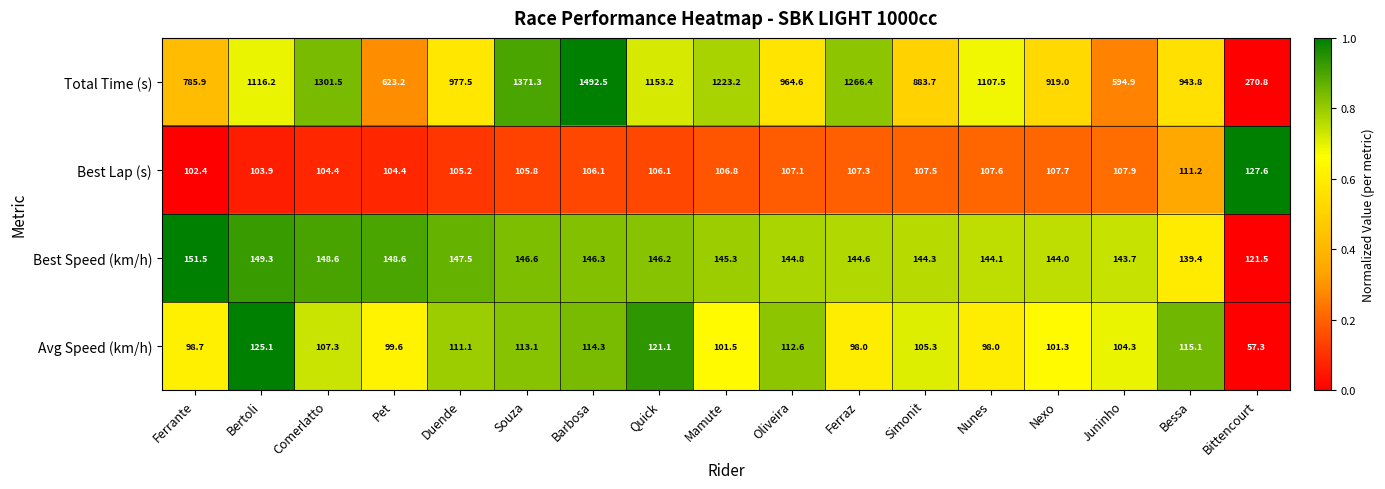

At which label does Avg Speed (km/h) first exceed 105?

Bertoli